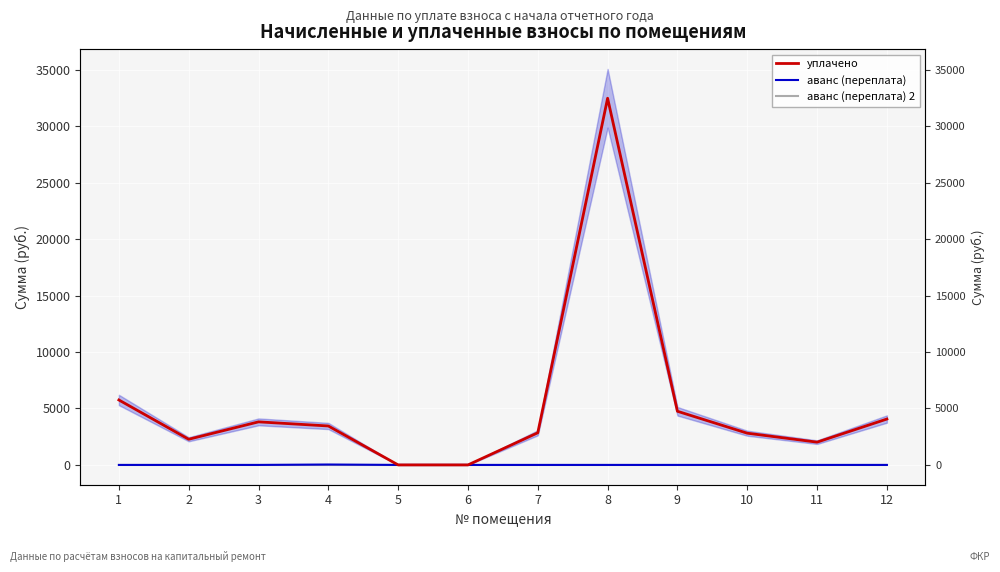

Which category has the highest value in the уплачено series?

8